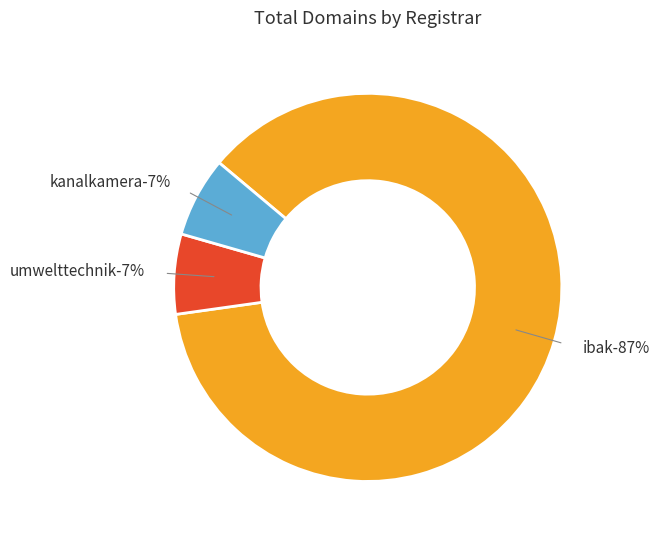

How many slices are in this pie chart?

3